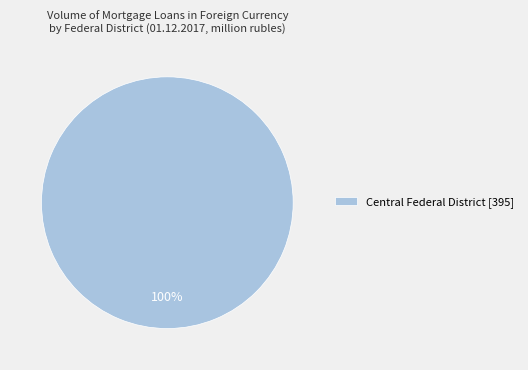

Does any single category account for the majority?

Yes